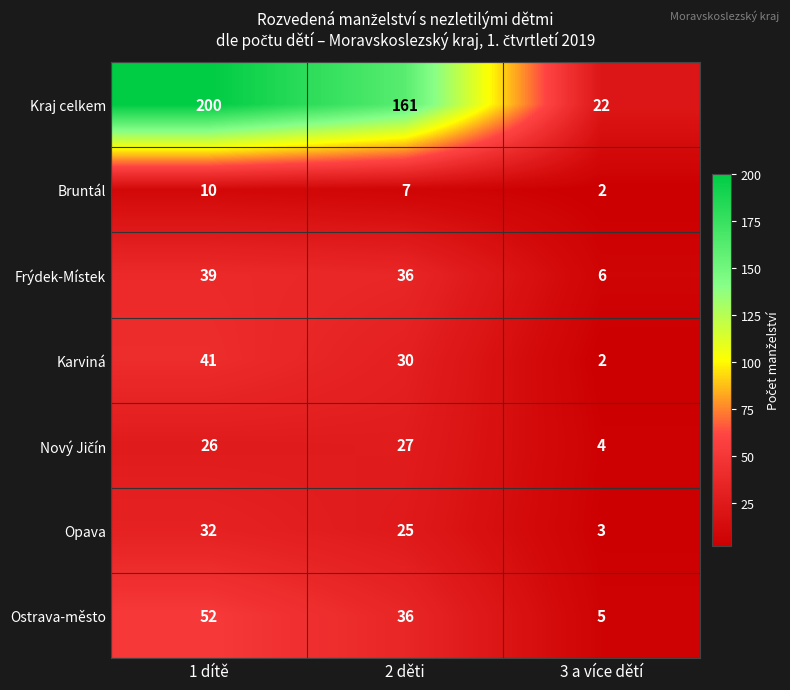

What value does the Kraj celkem series have at 1 dítě?

200